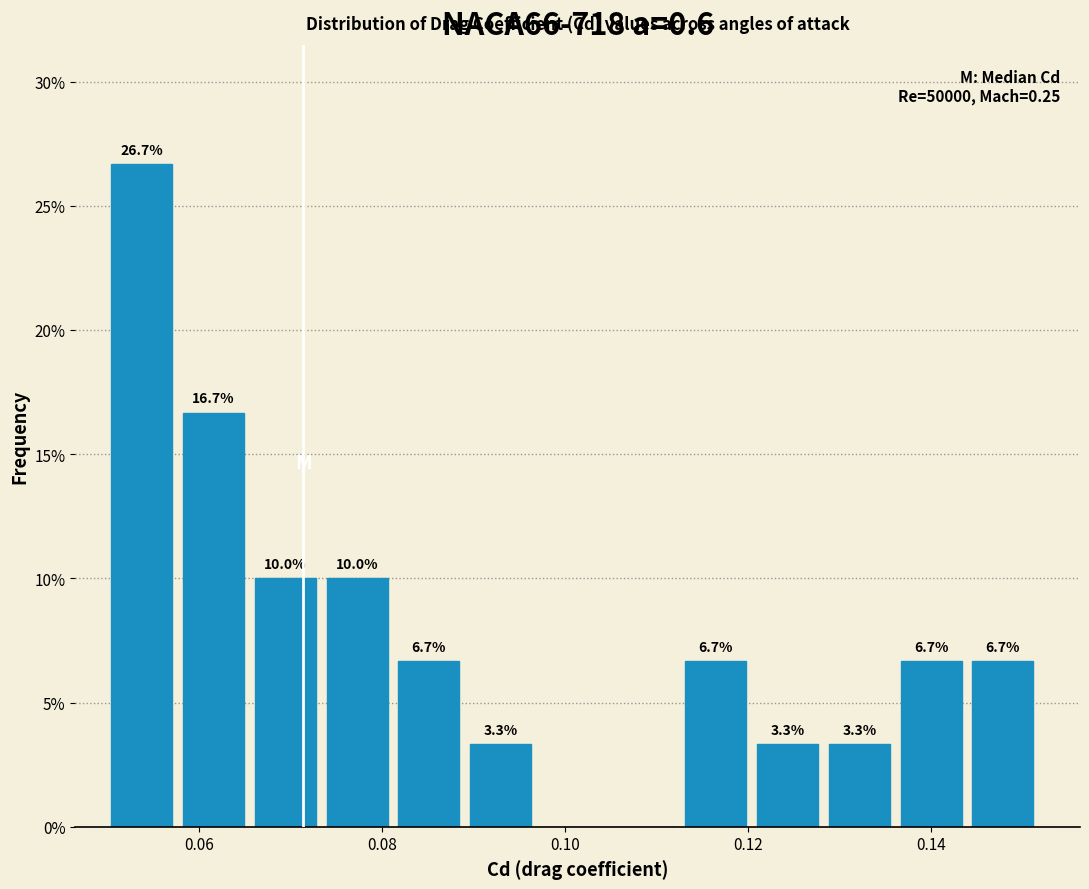

Around what value on the x-axis is the tallest bar? Give the approximate position of its centre, as read against the axis.

0.054